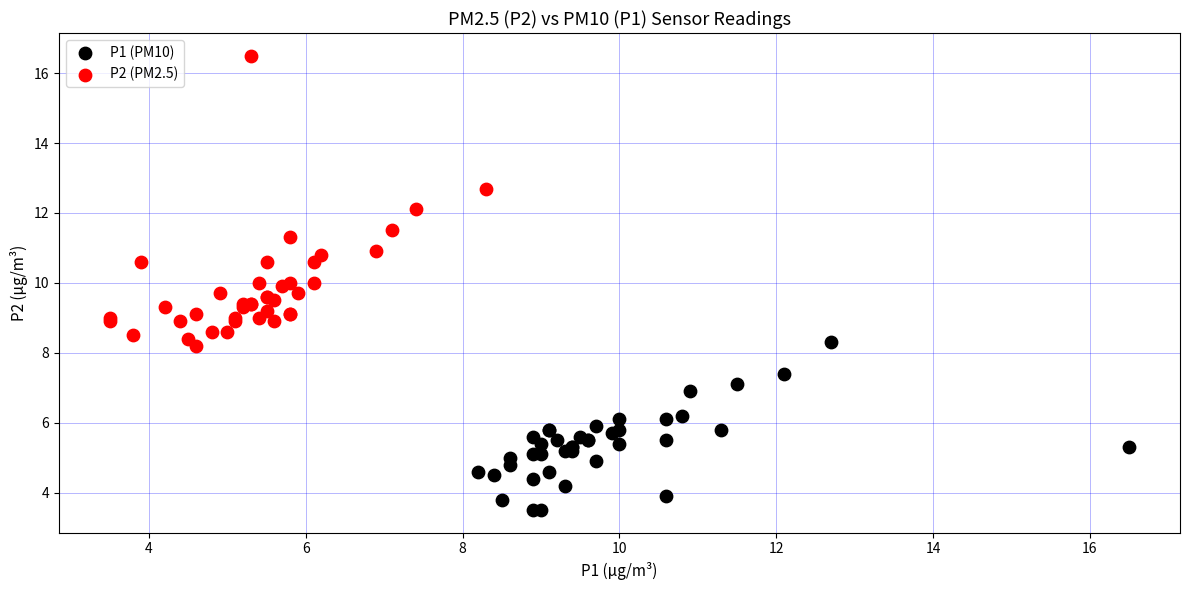

Which series has the widest spread of Y values?

P2 (PM2.5)